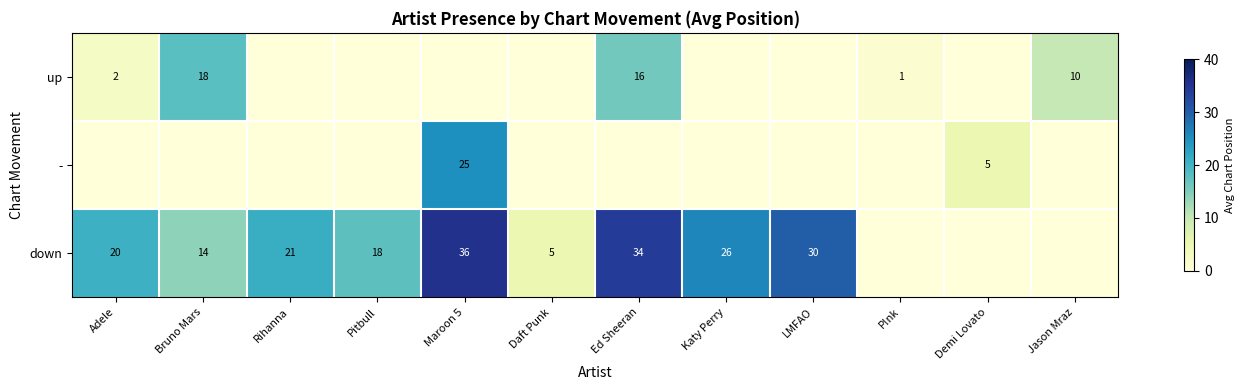

What is the difference between the highest and lowest values at Rihanna?

21.0